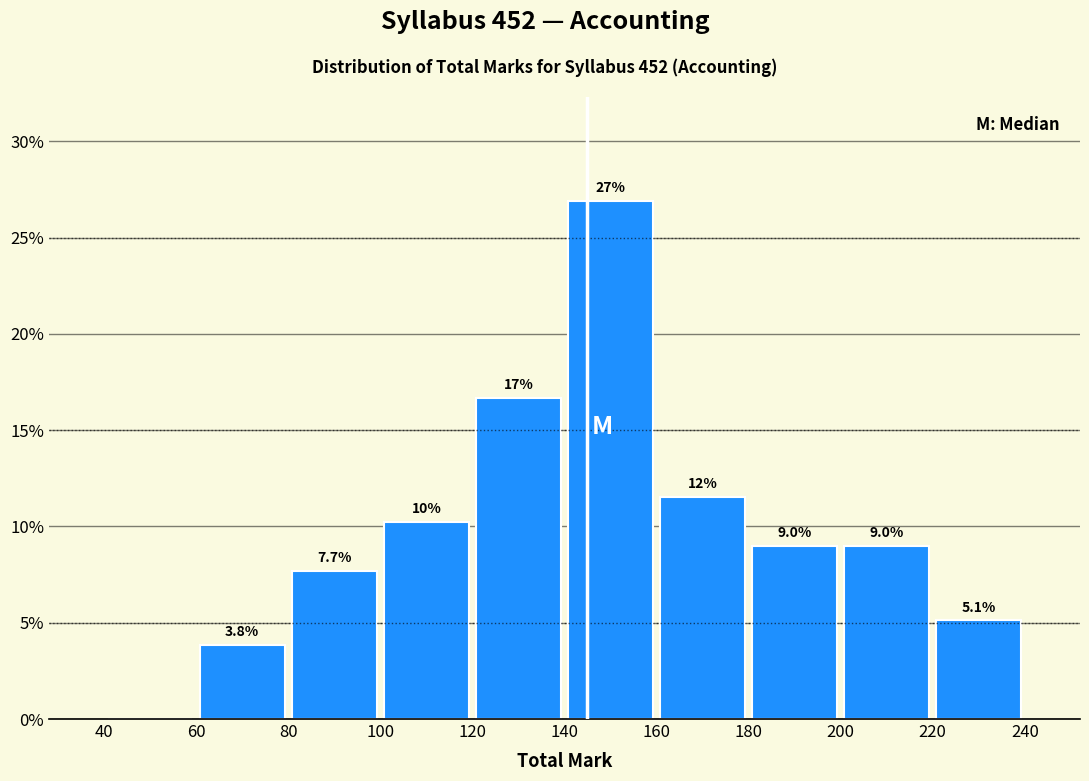

Which range on the x-axis has the tallest bar?

140 to 160